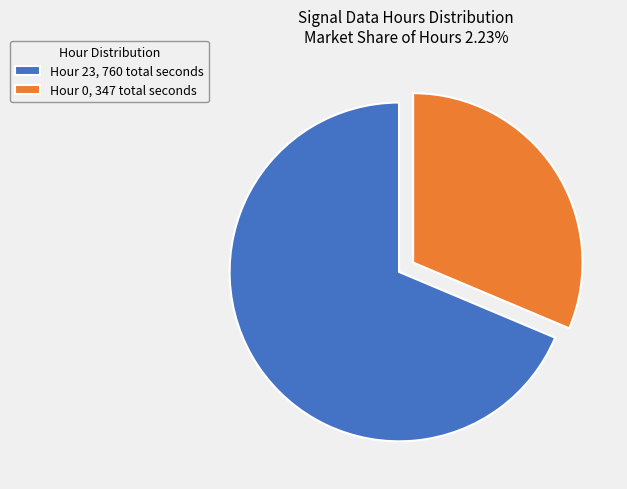

Between Hour 23, 760 total seconds and Hour 0, 347 total seconds, which is larger?

Hour 23, 760 total seconds